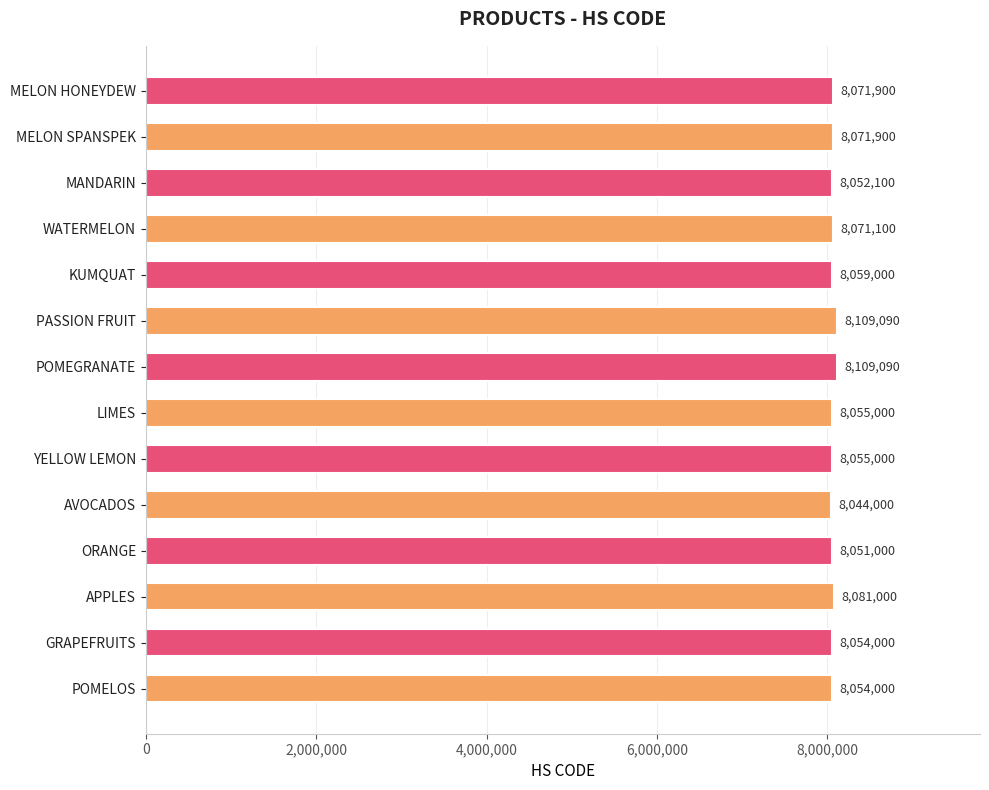

How many series are shown in this chart?

1